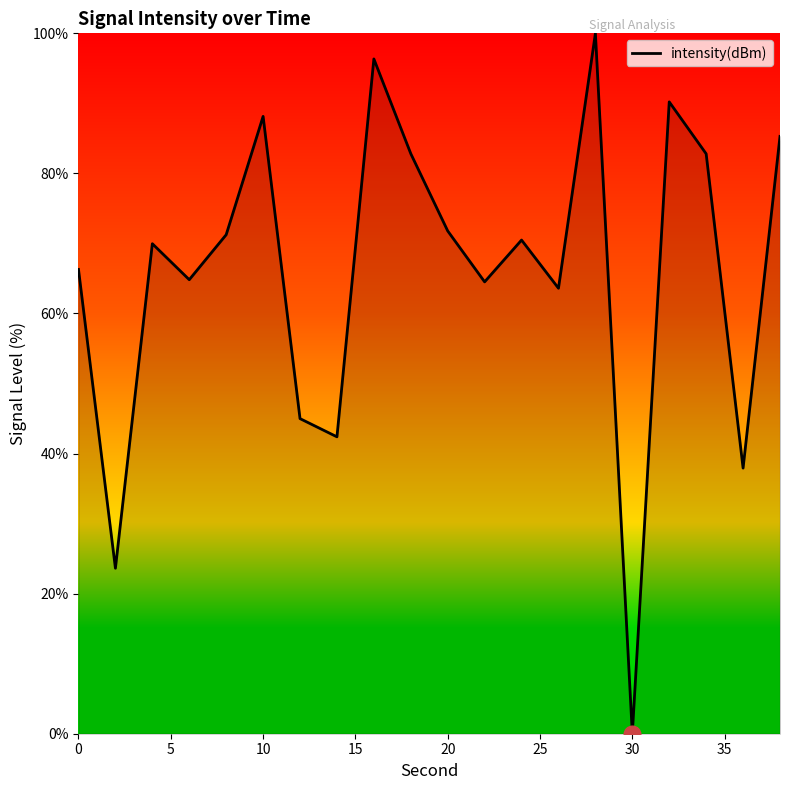

What is the difference between the maximum and minimum values?

100.0